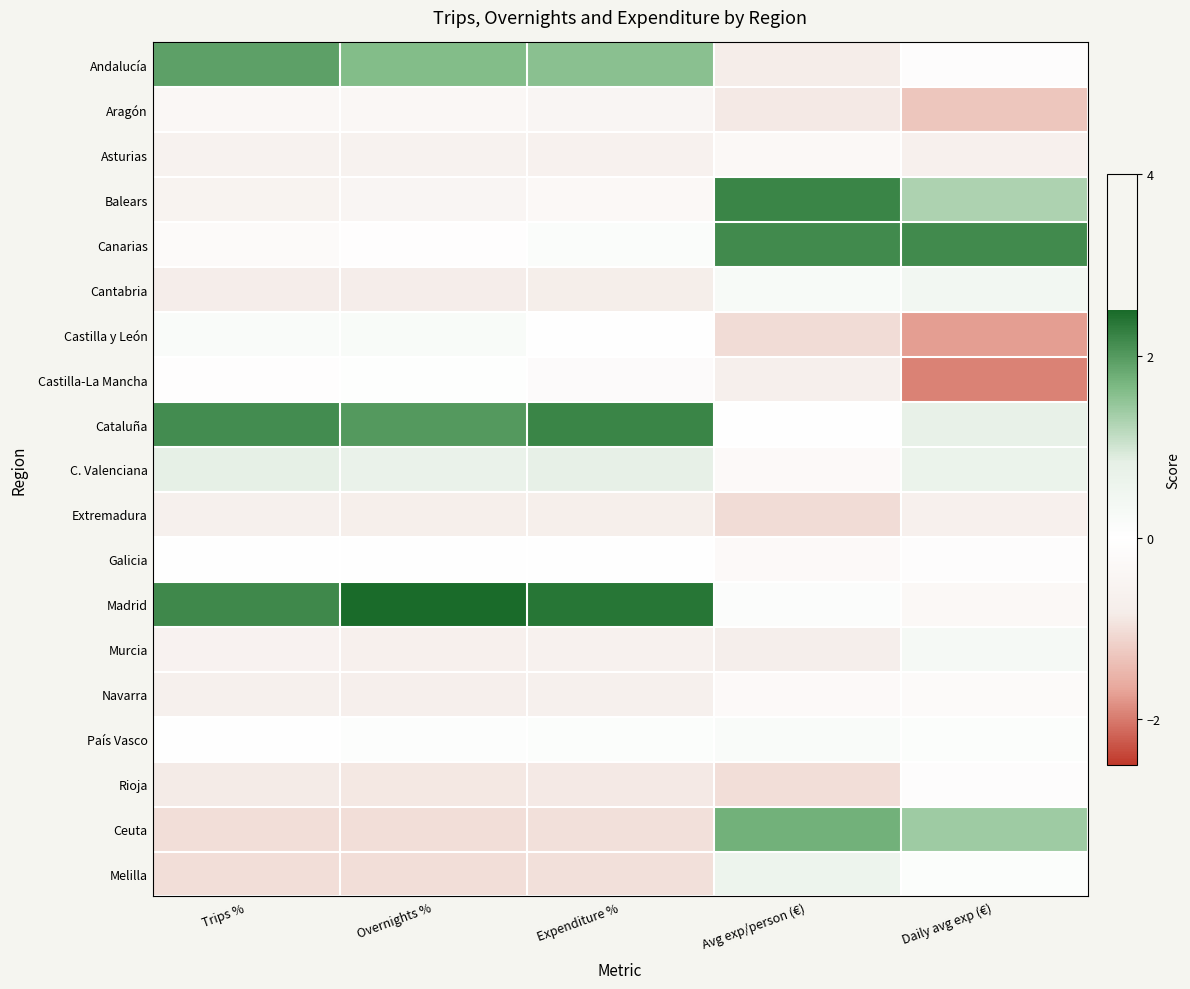

Reading right to left, list all the values displayed in this chart.

Andalucía: Daily avg exp (€)=-0.1	Avg exp/person (€)=-0.8	Expenditure %=1.6	Overnights %=1.6	Trips %=1.9
Aragón: Daily avg exp (€)=-1.3	Avg exp/person (€)=-0.9	Expenditure %=-0.4	Overnights %=-0.3	Trips %=-0.3
Asturias: Daily avg exp (€)=-0.7	Avg exp/person (€)=-0.3	Expenditure %=-0.6	Overnights %=-0.6	Trips %=-0.6
Balears: Daily avg exp (€)=1.3	Avg exp/person (€)=2.2	Expenditure %=-0.3	Overnights %=-0.4	Trips %=-0.5
Canarias: Daily avg exp (€)=2.1	Avg exp/person (€)=2.2	Expenditure %=0.2	Overnights %=-0.1	Trips %=-0.2
Cantabria: Daily avg exp (€)=0.4	Avg exp/person (€)=0.3	Expenditure %=-0.8	Overnights %=-0.8	Trips %=-0.8
Castilla y León: Daily avg exp (€)=-1.7	Avg exp/person (€)=-1.0	Expenditure %=-0.0	Overnights %=0.2	Trips %=0.2
Castilla-La Mancha: Daily avg exp (€)=-1.9	Avg exp/person (€)=-0.7	Expenditure %=-0.2	Overnights %=0.0	Trips %=-0.1
Cataluña: Daily avg exp (€)=0.7	Avg exp/person (€)=-0.0	Expenditure %=2.2	Overnights %=2.0	Trips %=2.1
C. Valenciana: Daily avg exp (€)=0.6	Avg exp/person (€)=-0.2	Expenditure %=0.8	Overnights %=0.7	Trips %=0.8
Extremadura: Daily avg exp (€)=-0.7	Avg exp/person (€)=-1.0	Expenditure %=-0.7	Overnights %=-0.7	Trips %=-0.7
Galicia: Daily avg exp (€)=-0.1	Avg exp/person (€)=-0.3	Expenditure %=-0.0	Overnights %=-0.0	Trips %=0.0
Madrid: Daily avg exp (€)=-0.3	Avg exp/person (€)=0.1	Expenditure %=2.4	Overnights %=2.5	Trips %=2.2
Murcia: Daily avg exp (€)=0.3	Avg exp/person (€)=-0.7	Expenditure %=-0.6	Overnights %=-0.6	Trips %=-0.6
Navarra: Daily avg exp (€)=-0.2	Avg exp/person (€)=-0.3	Expenditure %=-0.7	Overnights %=-0.7	Trips %=-0.7
País Vasco: Daily avg exp (€)=0.1	Avg exp/person (€)=0.2	Expenditure %=0.1	Overnights %=0.1	Trips %=0.0
Rioja: Daily avg exp (€)=-0.1	Avg exp/person (€)=-1.0	Expenditure %=-0.9	Overnights %=-0.9	Trips %=-0.8
Ceuta: Daily avg exp (€)=1.4	Avg exp/person (€)=1.7	Expenditure %=-1.0	Overnights %=-1.0	Trips %=-1.0
Melilla: Daily avg exp (€)=0.1	Avg exp/person (€)=0.6	Expenditure %=-1.0	Overnights %=-1.0	Trips %=-1.0